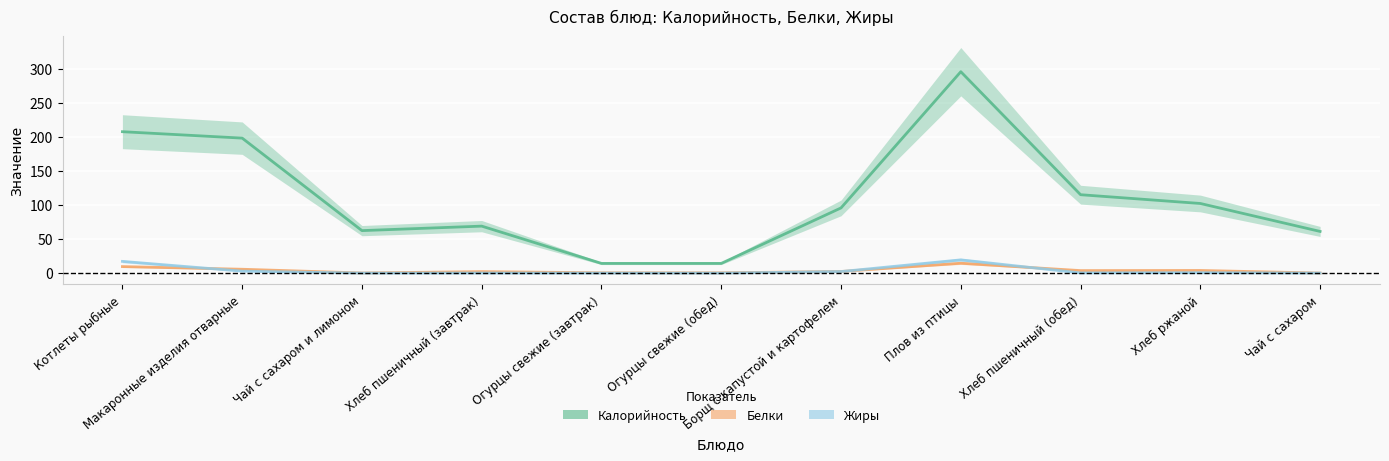

The value of Белки at Огурцы свежие (обед) is 0.5. True or false?

True